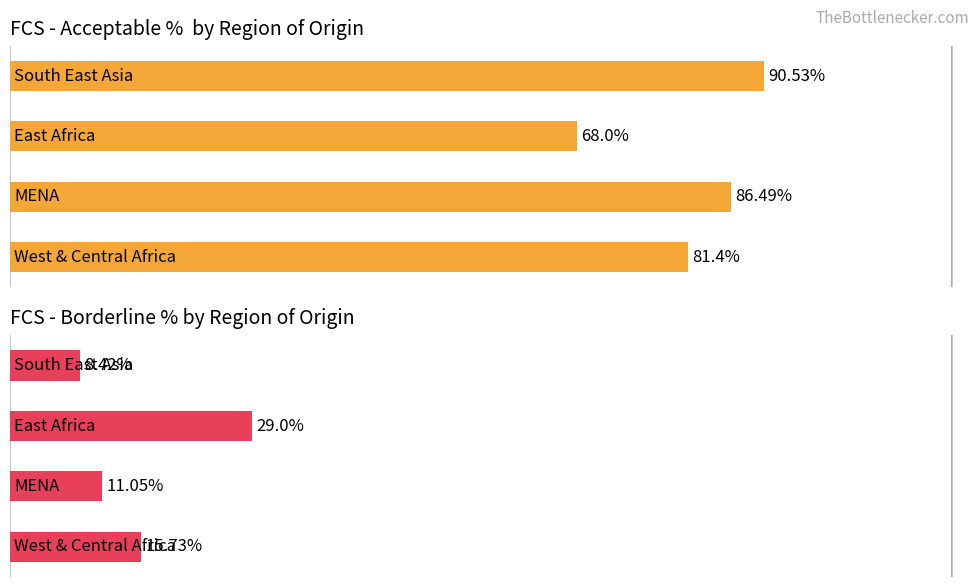

Are the bars horizontal?

Yes